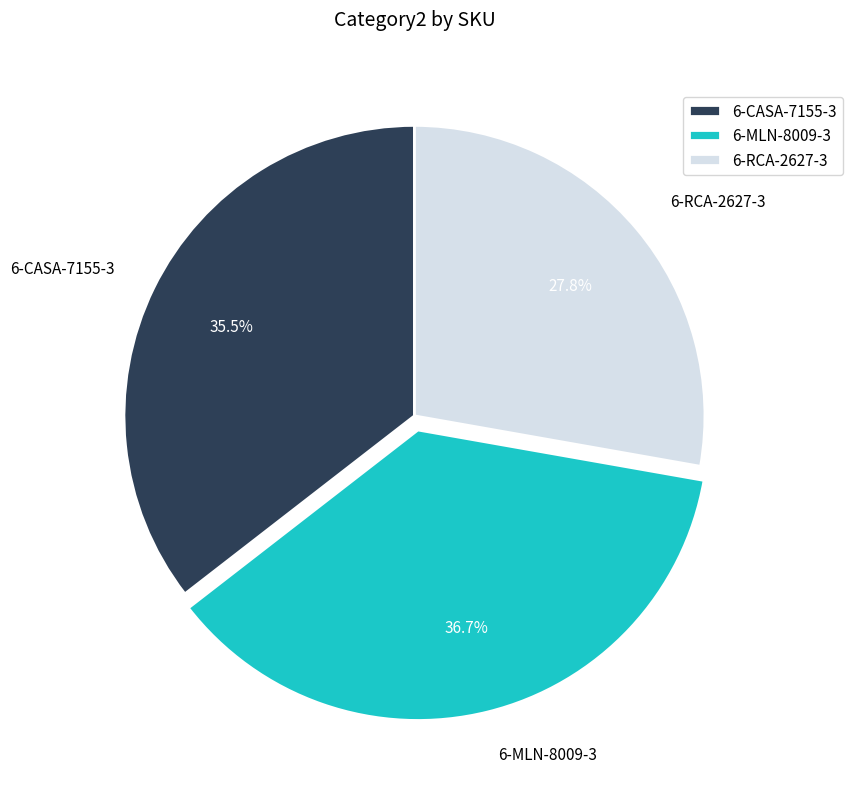

To the nearest percent, what is the average slice percentage?

33%